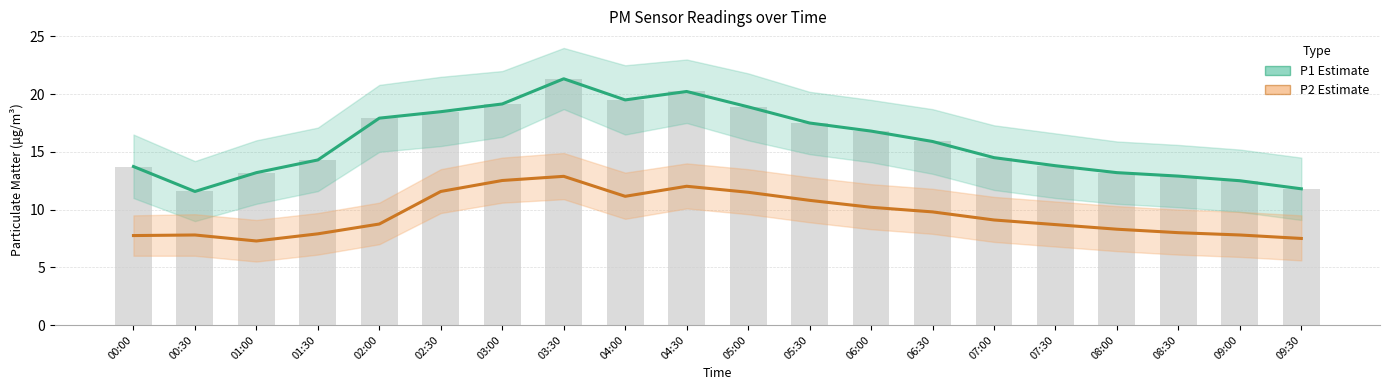

Is it true that P2 (Estimate) equals 7.8 at 00:00?

True